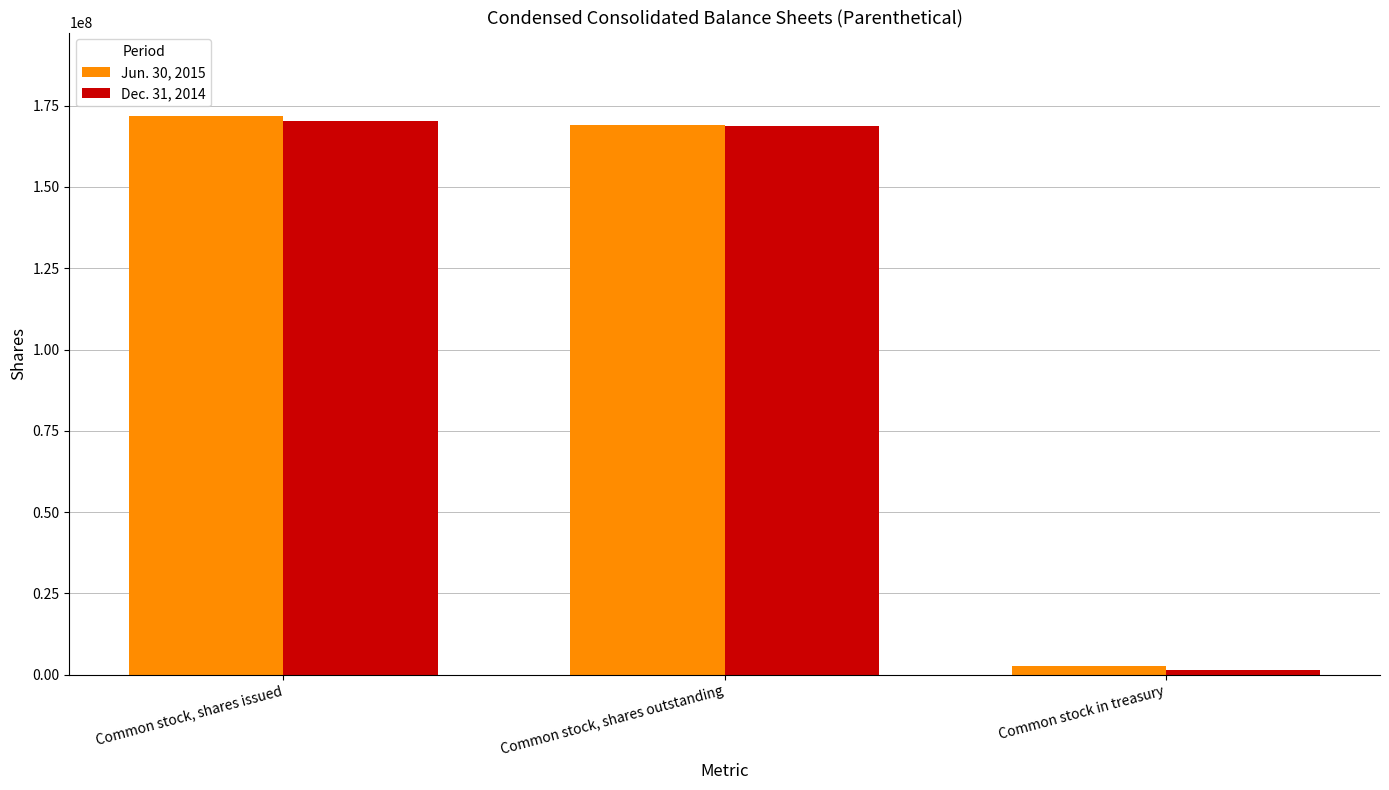

Is it true that Dec. 31, 2014 equals 170325304 at Common stock, shares issued?

True